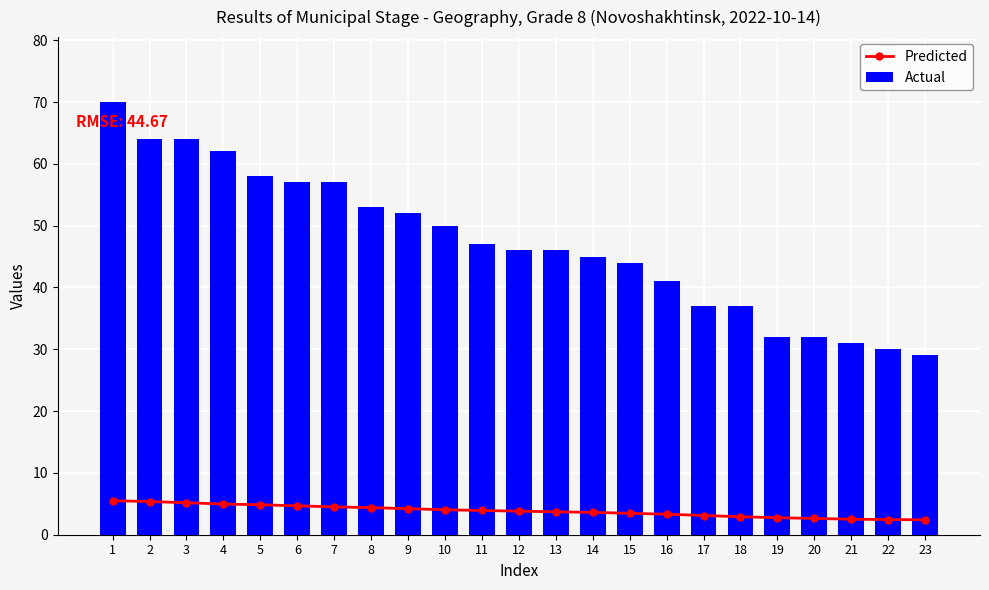

What is the lowest value of the Actual series?

29